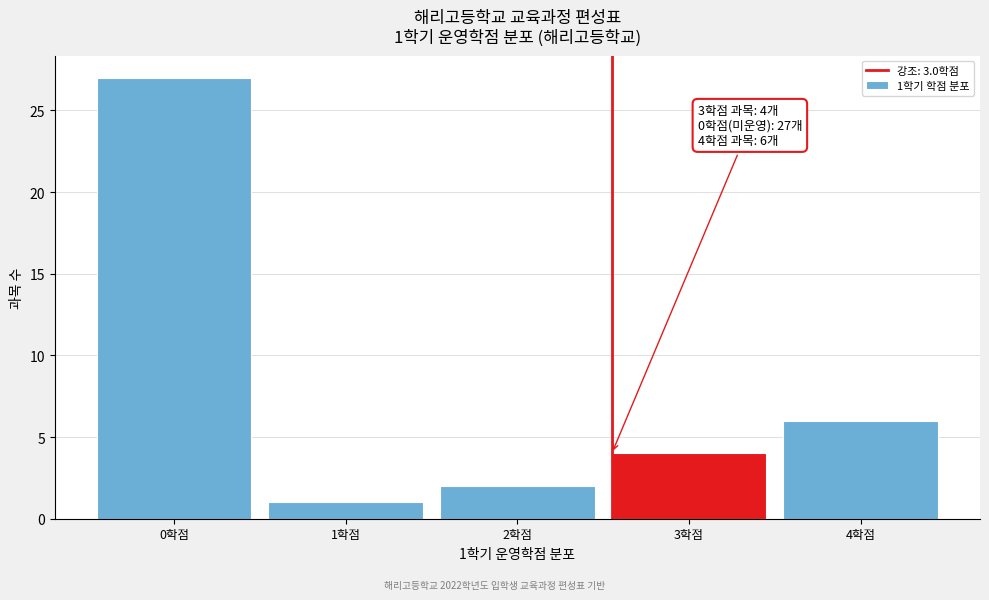

Reading right to left, what are all the values shown in this chart?

4학점=6	3학점=4	2학점=2	1학점=1	0학점=27